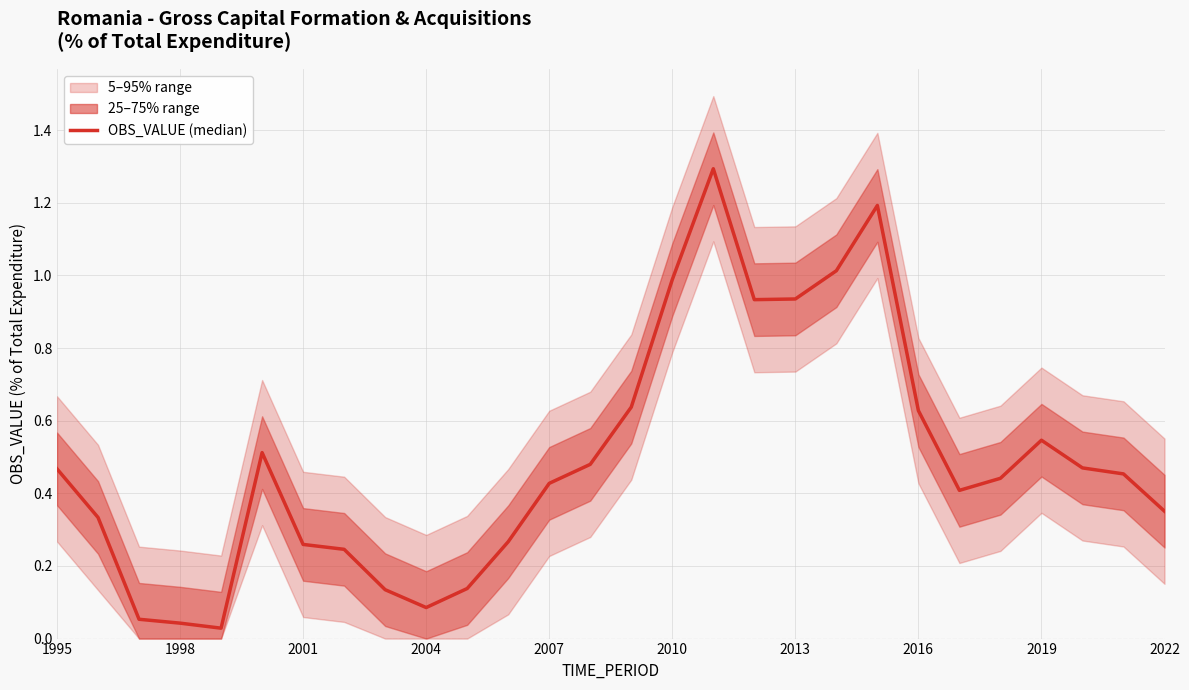

Reading left to right, transcribe all the data shown in this chart.

0.5	0.3	0.1	0.0	0.0	0.5	0.3	0.2	0.1	0.1	0.1	0.3	0.4	0.5	0.6	1.0	1.3	0.9	0.9	1.0	1.2	0.6	0.4	0.4	0.5	0.5	0.5	0.4